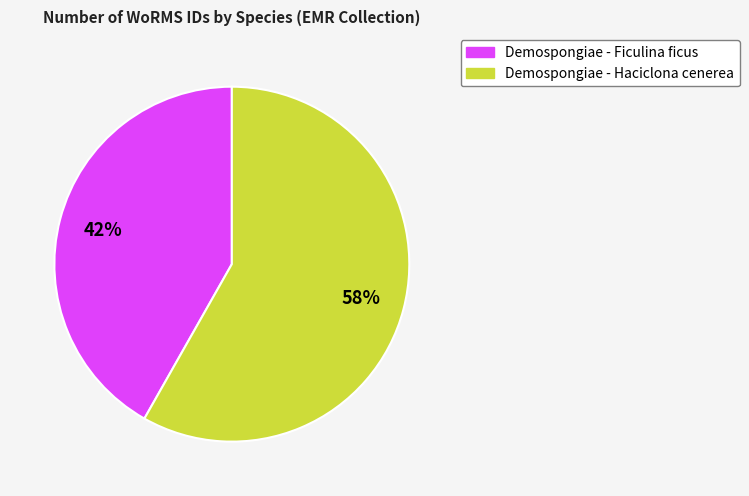

To the nearest percent, what percentage of the pie is Demospongiae - Haciclona cenerea?

58%